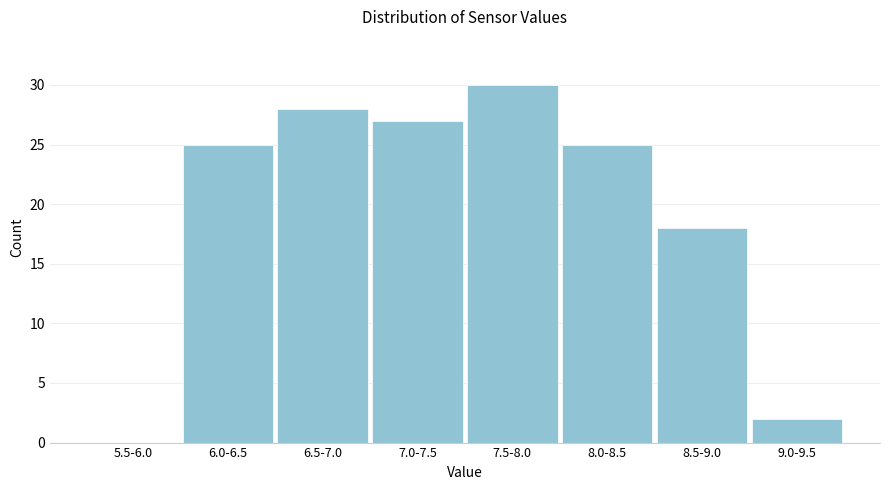

Reading left to right, what are all the values shown in this chart?

5.5-6.0=0	6.0-6.5=25	6.5-7.0=28	7.0-7.5=27	7.5-8.0=30	8.0-8.5=25	8.5-9.0=18	9.0-9.5=2